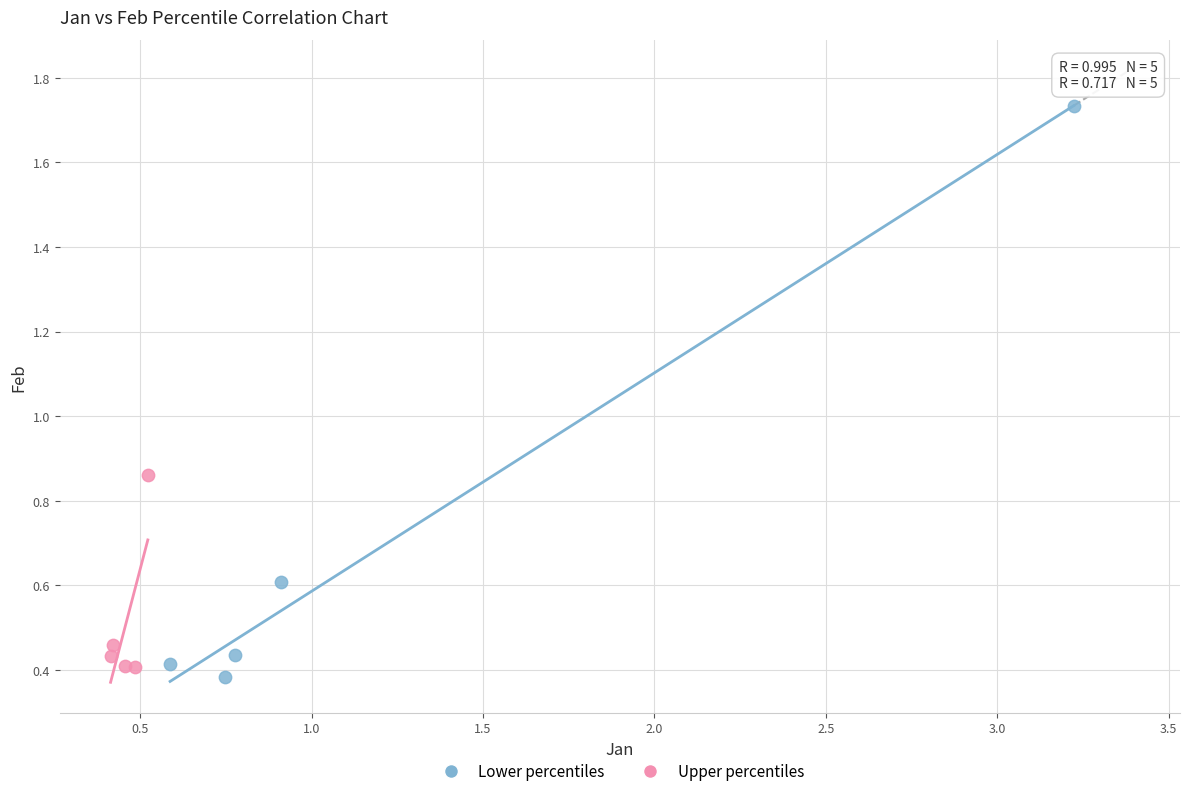

Which series has the widest spread of Y values?

Lower percentiles